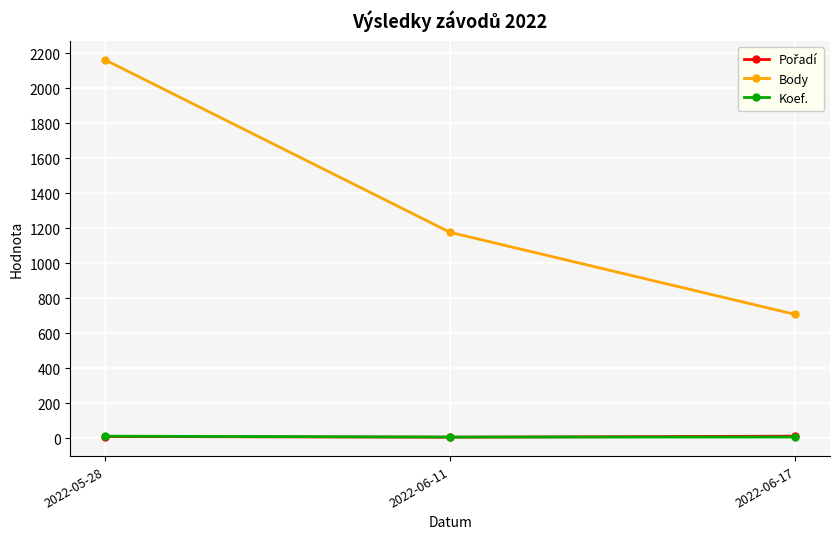

What is the value of the Koef. point at the 3rd from the left?

7